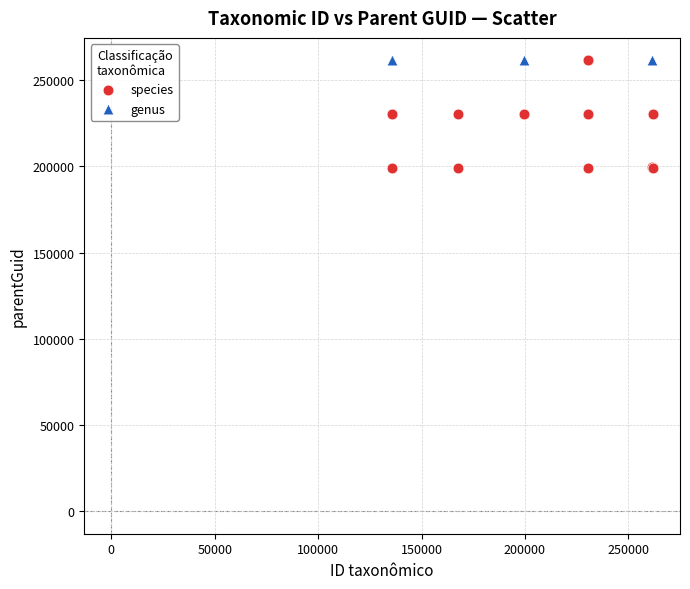

Which series reaches the minimum Y coordinate?

species